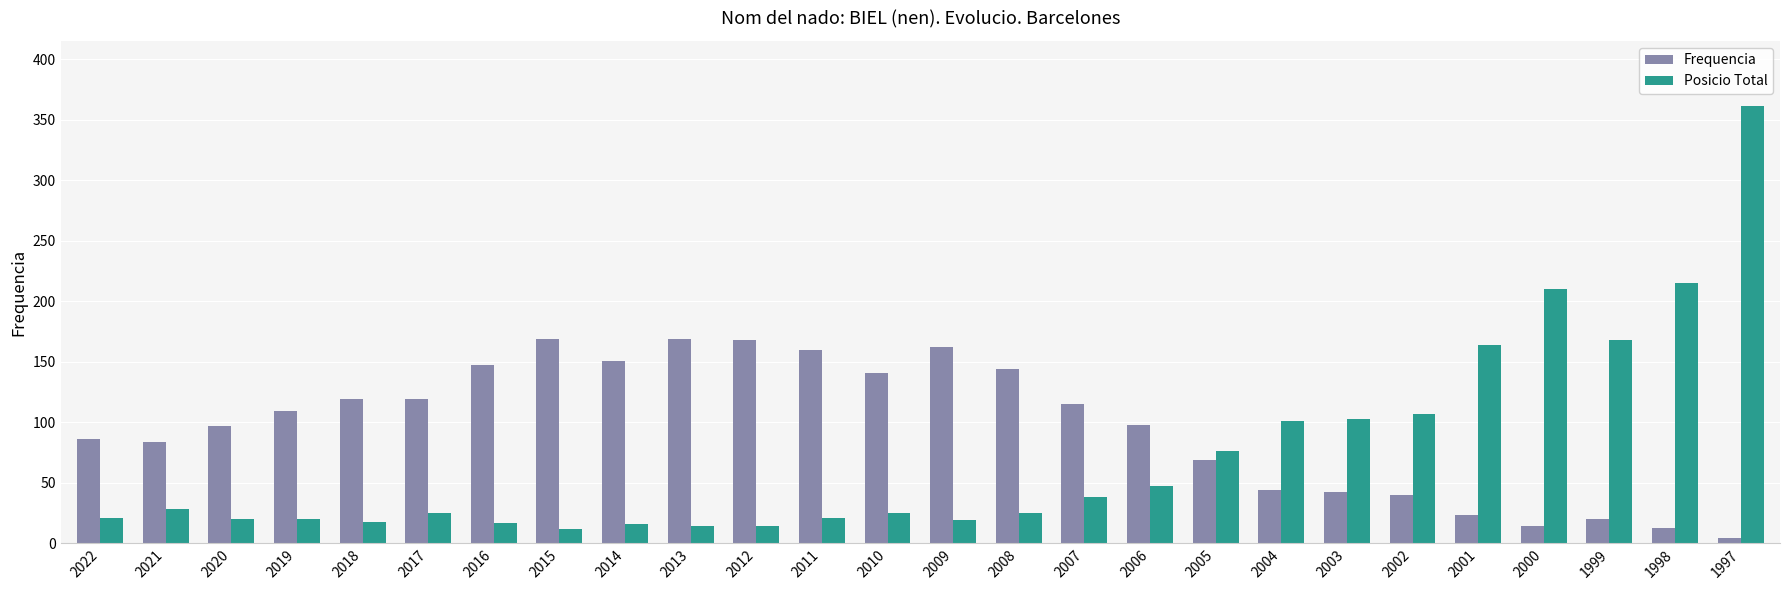

At which category does the chart reach its peak across all series?

1997